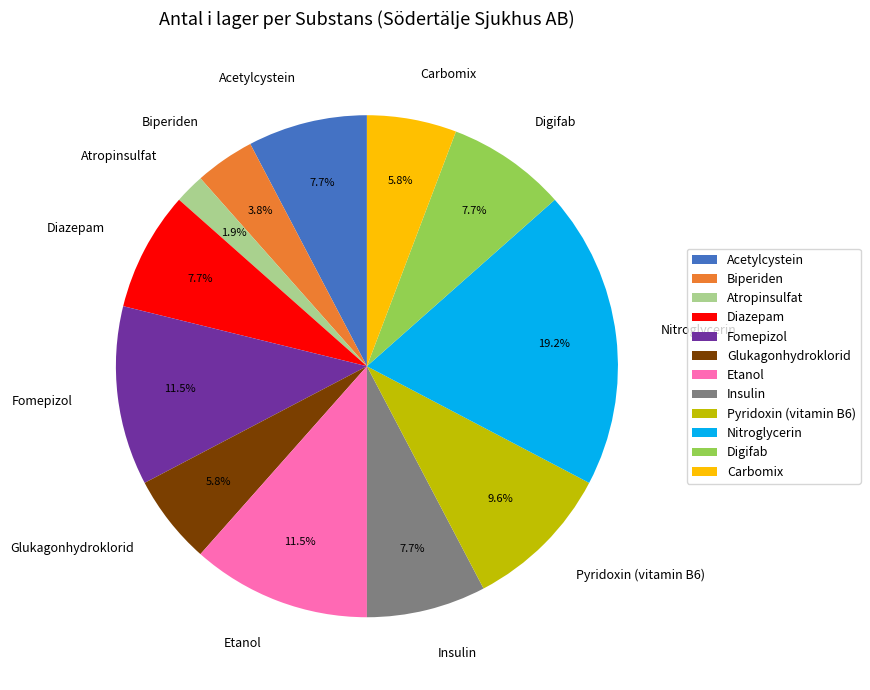

Approximately how many times larger is the value at Atropinsulfat compared to Nitroglycerin?

0.1